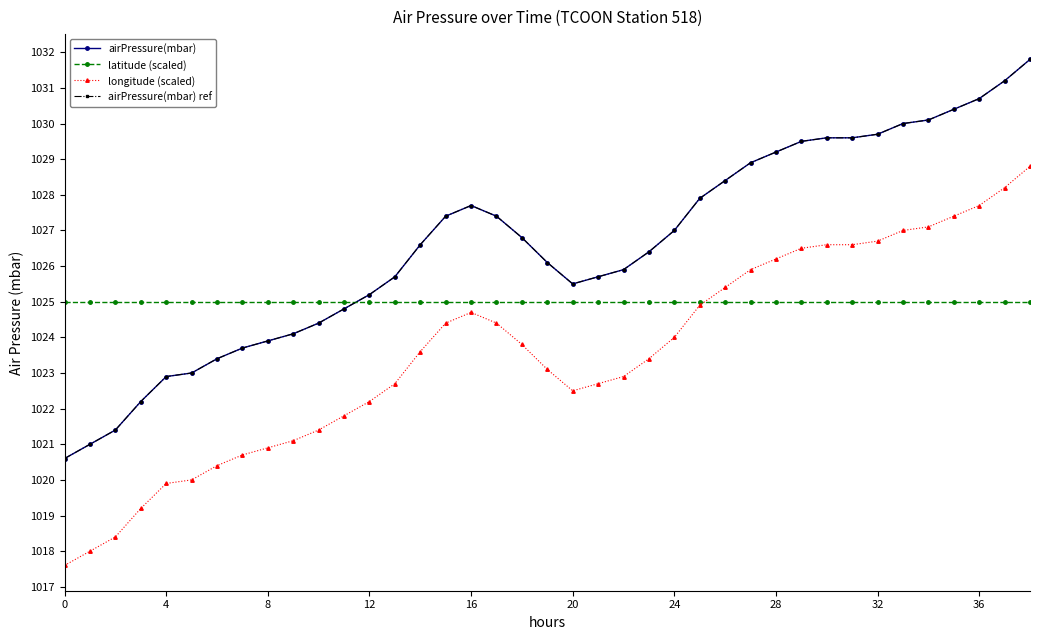

Is this an area chart (filled region under the line)?

No